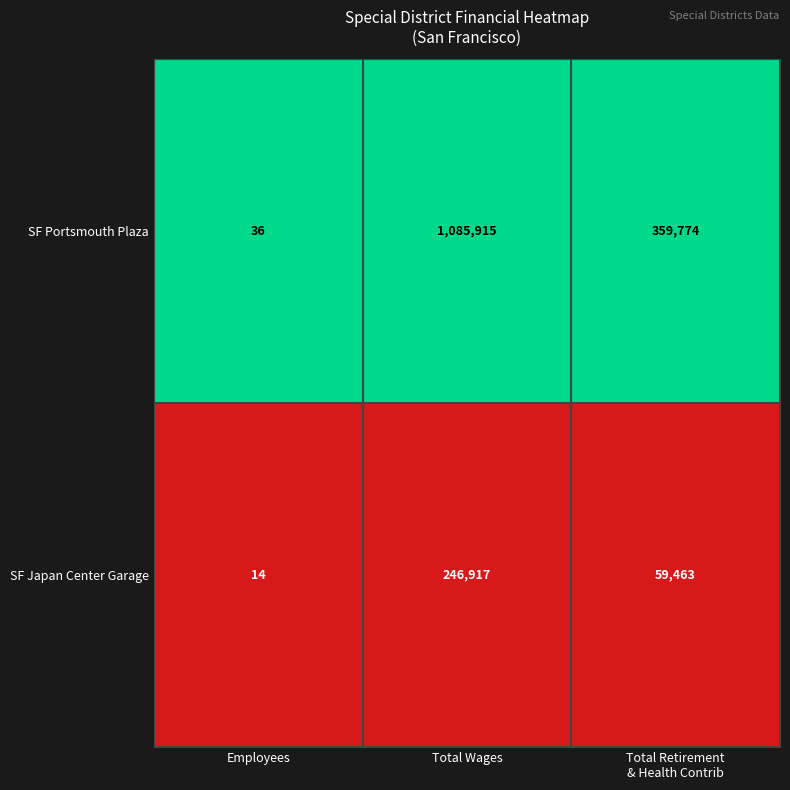

Rank the series by their average value, from lowest to highest.

SF Japan Center Garage, SF Portsmouth Plaza